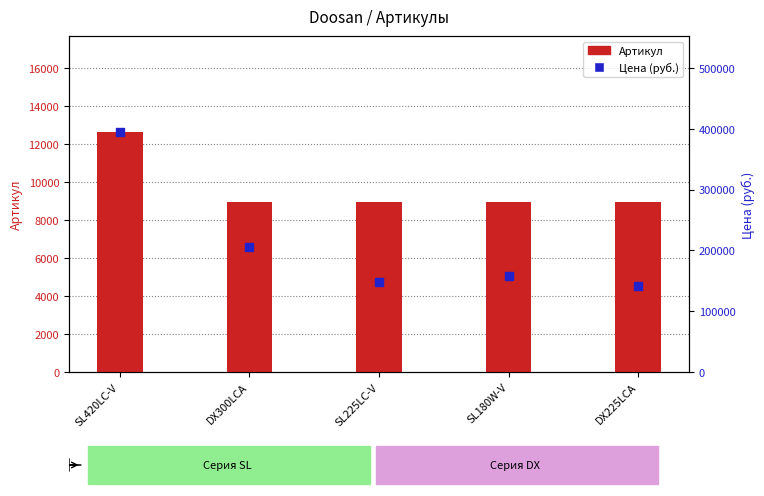

Which series has the largest total across all categories?

Цена (руб.)